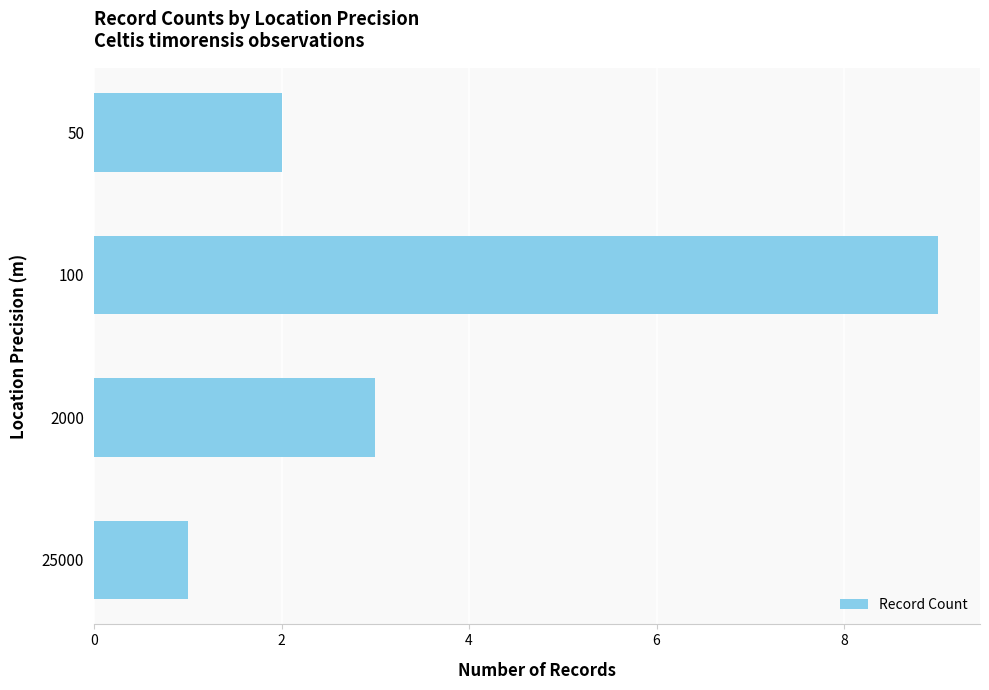

What is the minimum value shown in the chart?

1